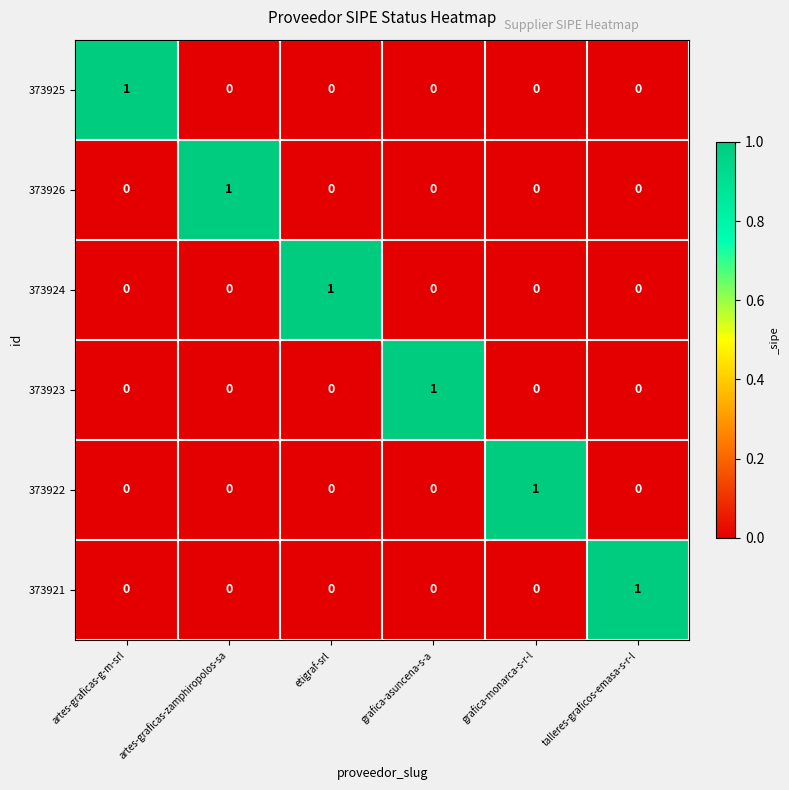

The value of 373922 at grafica-asuncena-s-a is 0. True or false?

True